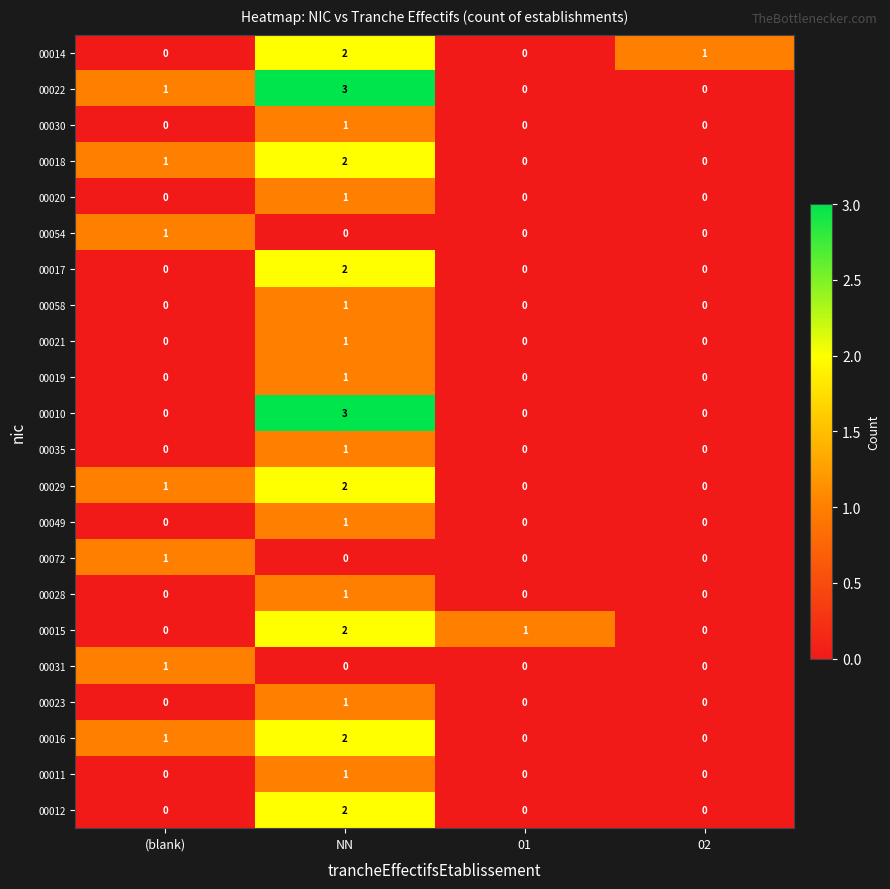

At which category does the chart reach its peak across all series?

NN